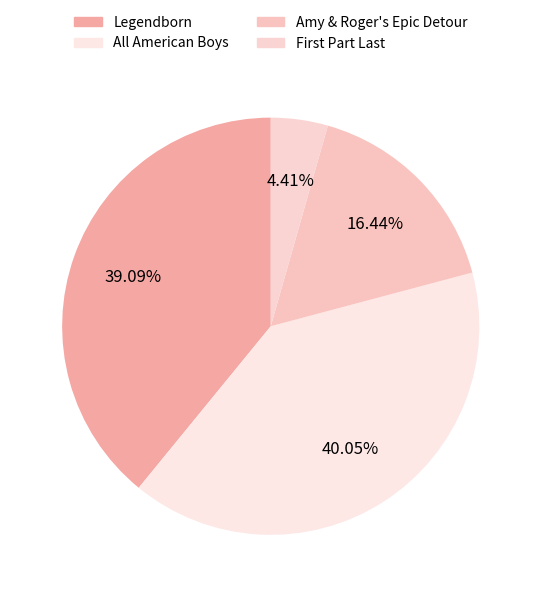

How many segments does this pie chart have?

4